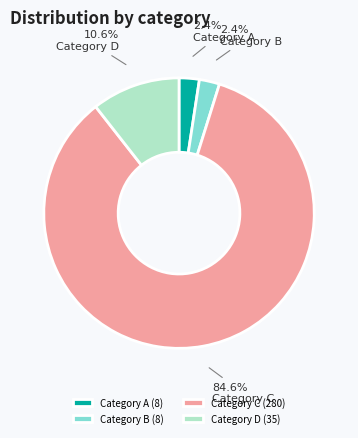

How much of the chart is everything except Category C?

15.4%